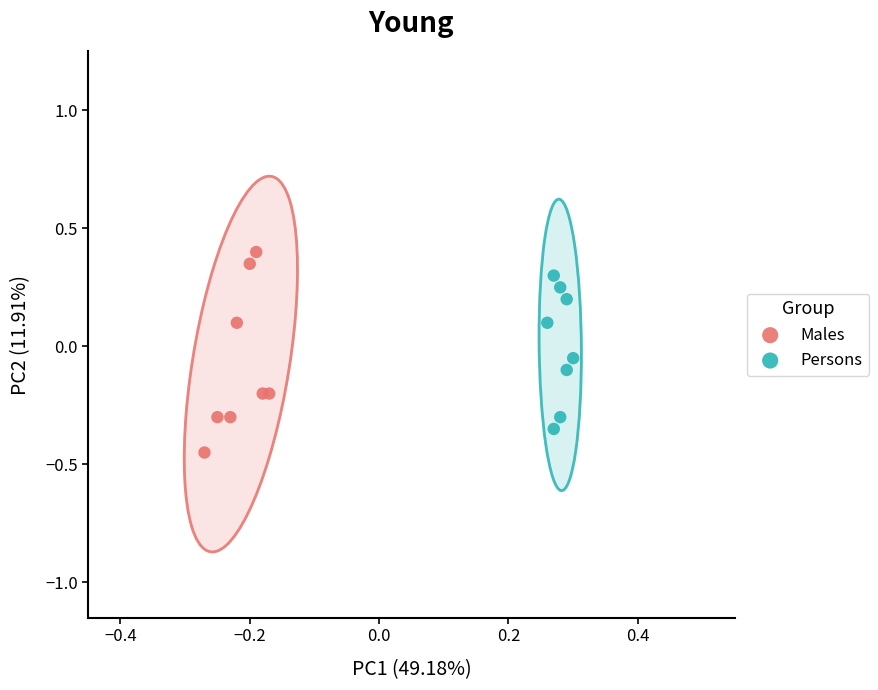

Which series contains the lowest Y value?

Males